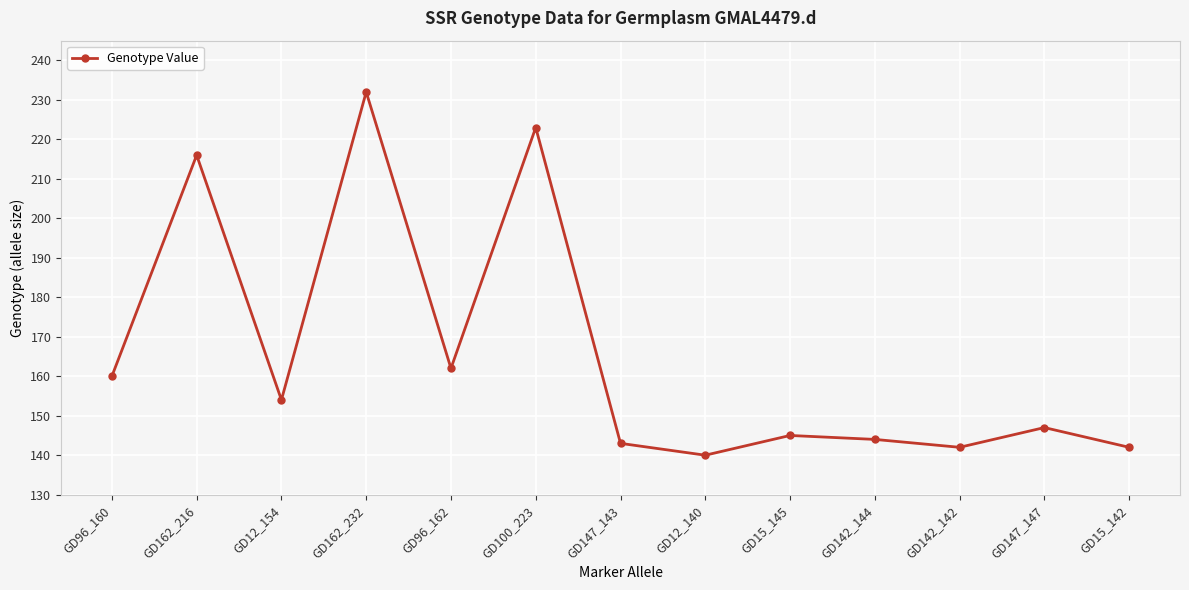

How many data points are less than 147?

6